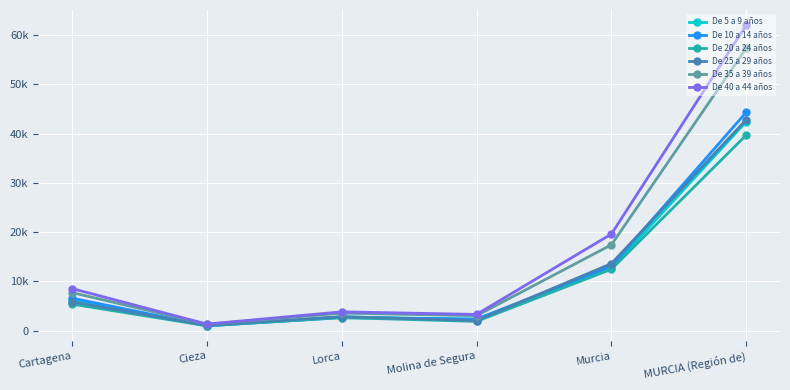

What are all the series names shown in the legend?

De 5 a 9 años, De 10 a 14 años, De 20 a 24 años, De 25 a 29 años, De 35 a 39 años, De 40 a 44 años